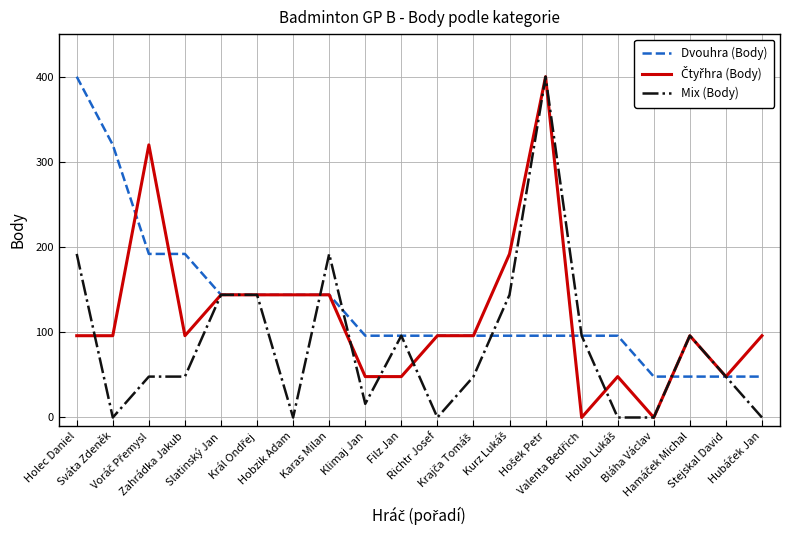

What is the maximum value for Mix (Body)?

400